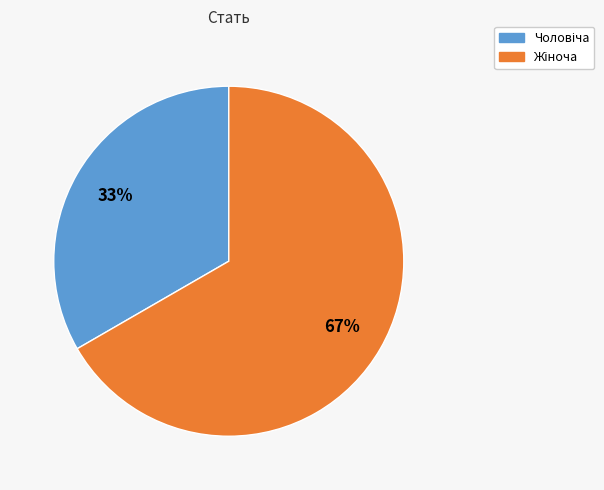

To the nearest percent, what is the average slice percentage?

50%